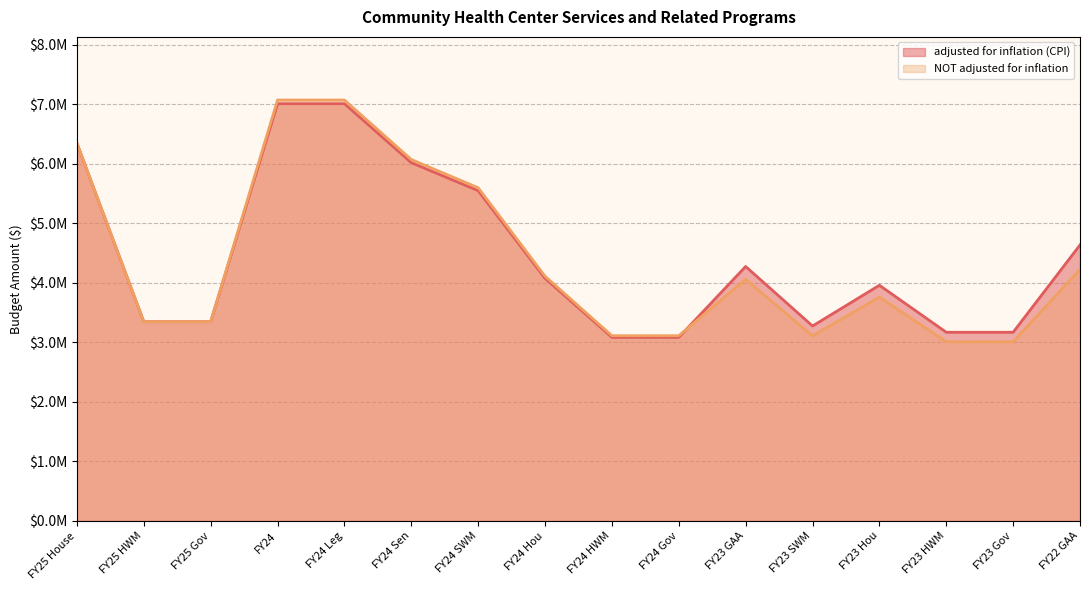

Reading right to left, transcribe all the data shown in this chart.

adjusted for inflation (CPI): FY22 GAA=4638293	FY23 Gov=3170732	FY23 HWM=3170732	FY23 Hou=3960624	FY23 SWM=3276051	FY23 GAA=4276581	FY24 Gov=3085681	FY24 HWM=3085680	FY24 Hou=4076917	FY24 SWM=5550928	FY24 Sen=6021766	FY24 Leg=7013003	FY24=7013003	FY25 Gov=3348660	FY25 HWM=3348660	FY25 House=6348660
NOT adjusted for inflation: FY22 GAA=4227547	FY23 Gov=3010599	FY23 HWM=3010599	FY23 Hou=3760599	FY23 SWM=3110599	FY23 GAA=4060599	FY24 Gov=3112959	FY24 HWM=3112958	FY24 Hou=4112958	FY24 SWM=5600000	FY24 Sen=6075000	FY24 Leg=7075000	FY24=7075000	FY25 Gov=3348660	FY25 HWM=3348660	FY25 House=6348660